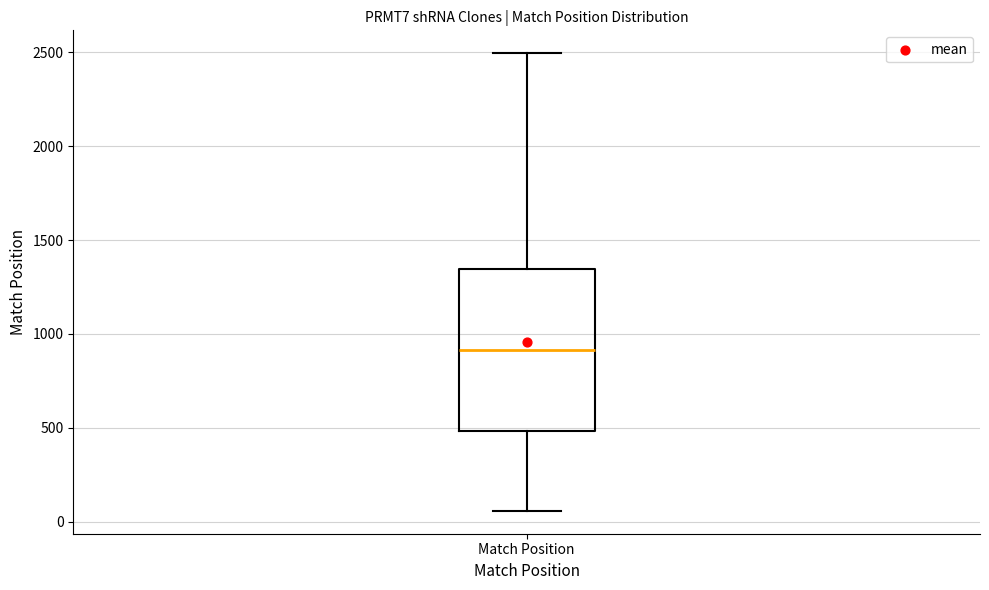

Read this box plot against the y-axis: the position of the median line, the range covered by the box, and the ends of both whiskers. The values are not printed on the chart, so give them approximately, as read against the axis.

median 900, box 500 to 1350, whiskers 50 to 2500